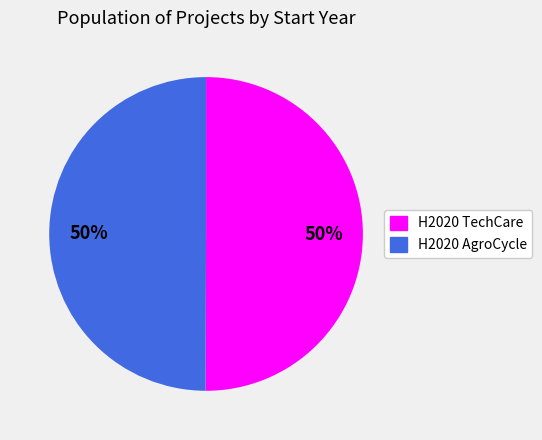

Combined, do H2020 TechCare and H2020 AgroCycle account for over 50%?

Yes